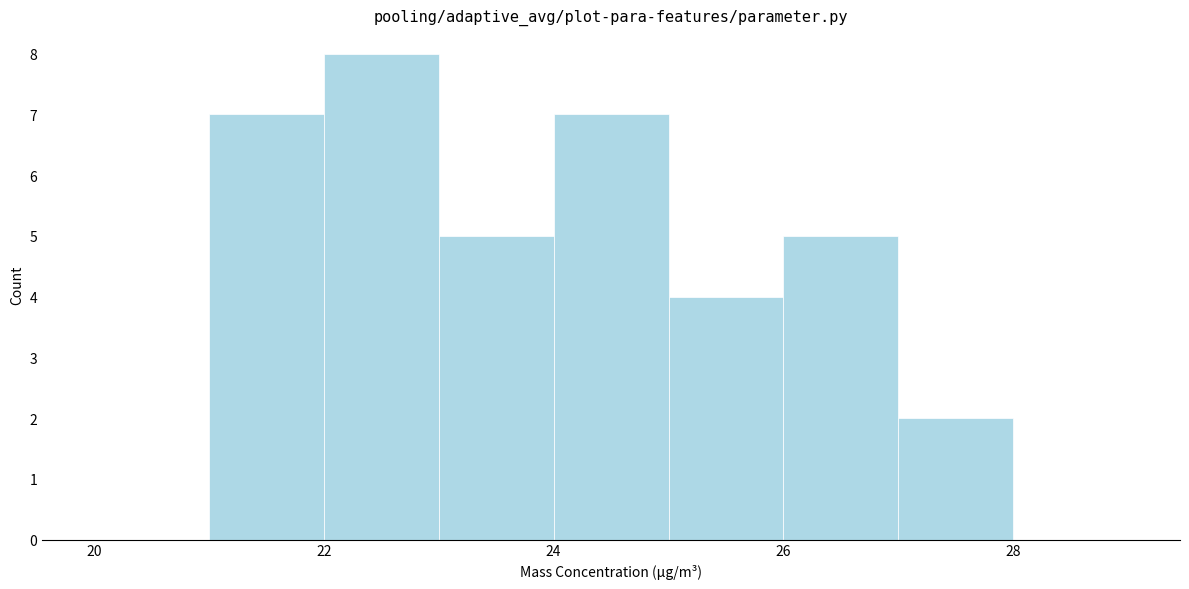

Reading left to right, list every bar in this chart as the range it spans on the x-axis followed by its height. The values are not printed on the chart, so give them approximately, as read against the axis.

20 to 21: 0
21 to 22: 7
22 to 23: 8
23 to 24: 5
24 to 25: 7
25 to 26: 4
26 to 27: 5
27 to 28: 2
28 to 29: 0